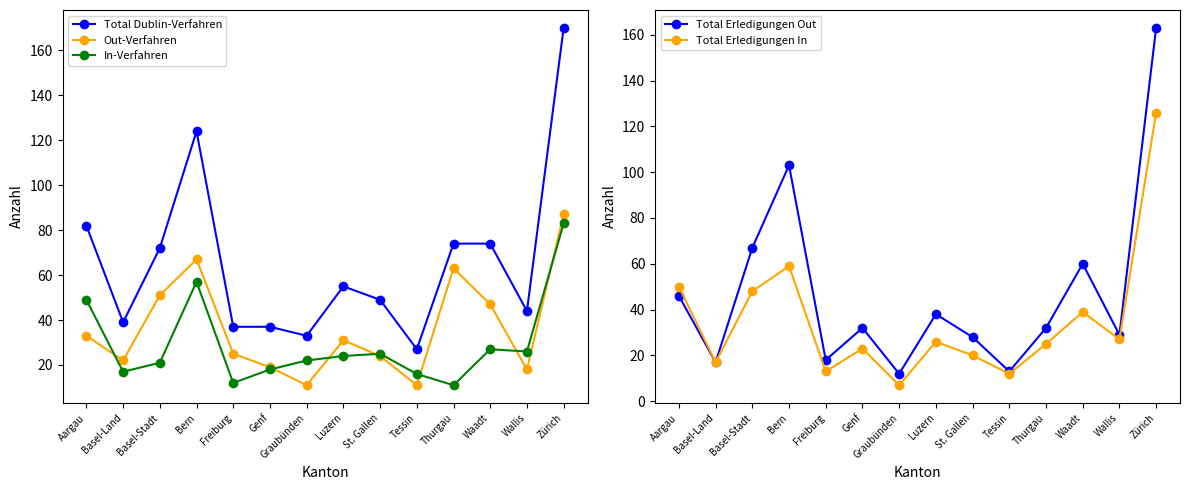

What is the sum of the In-Verfahren values at Basel-Stadt and Waadt?

48